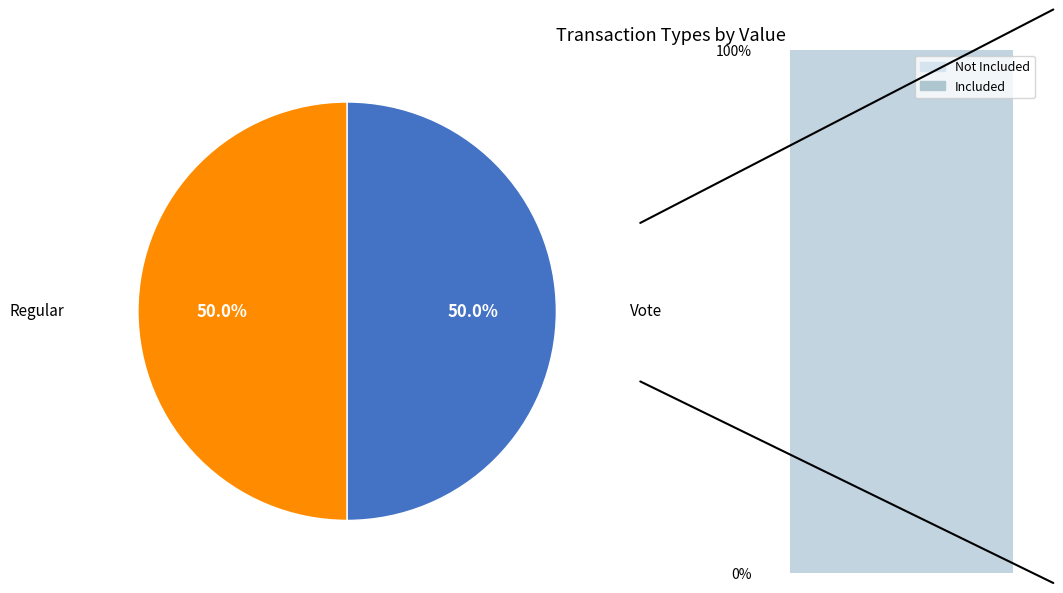

True or false: Regular accounts for 13% of the total.

False